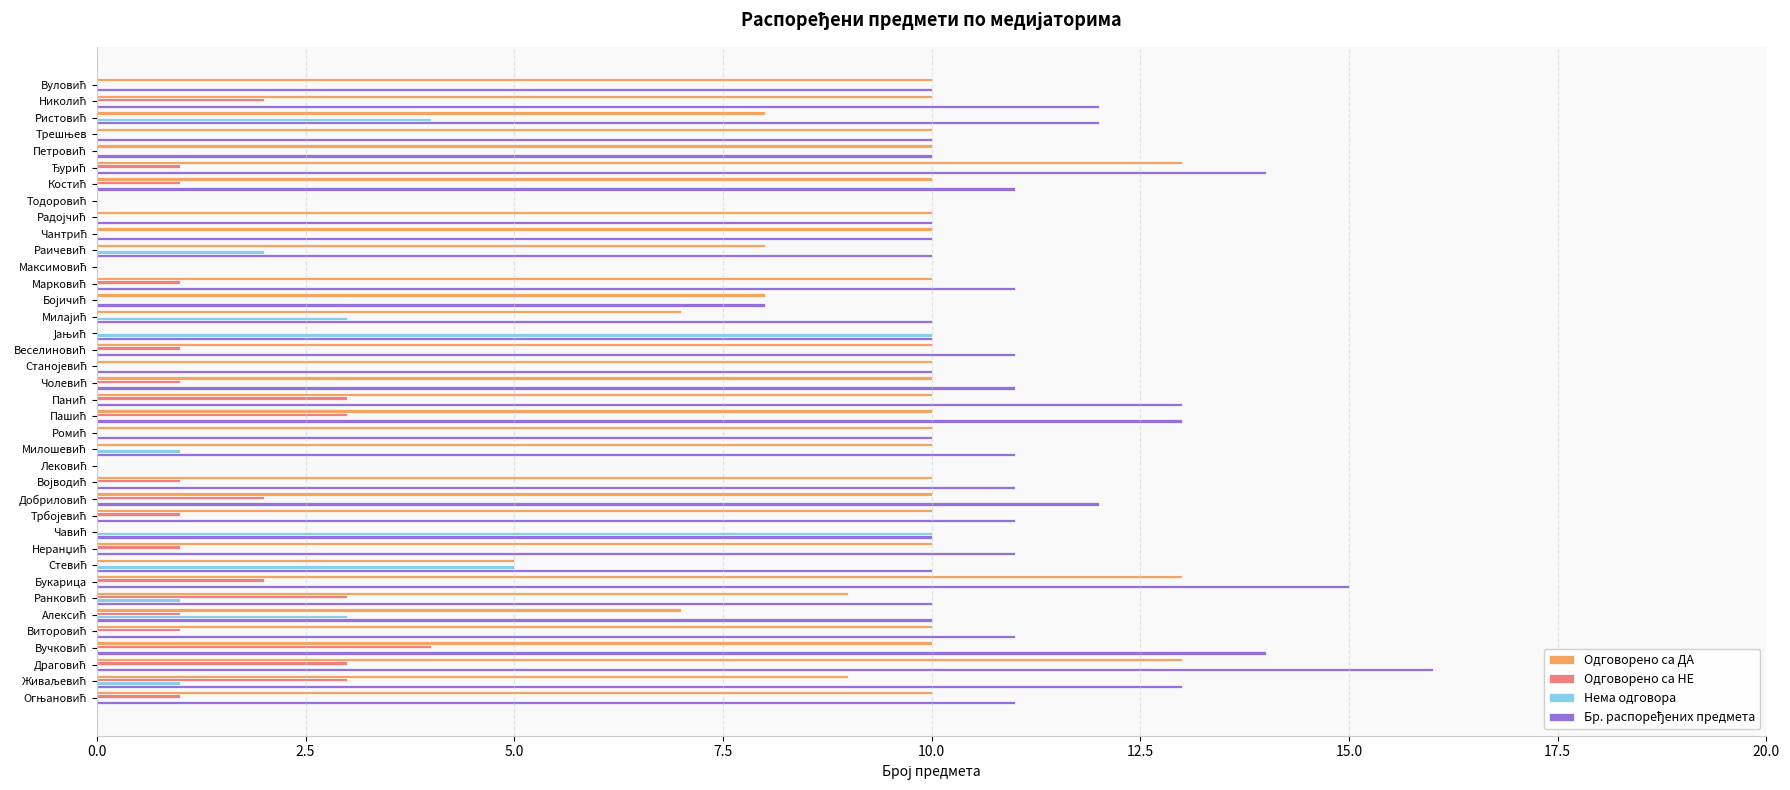

What is the highest value of the Одговорено са НЕ series?

4